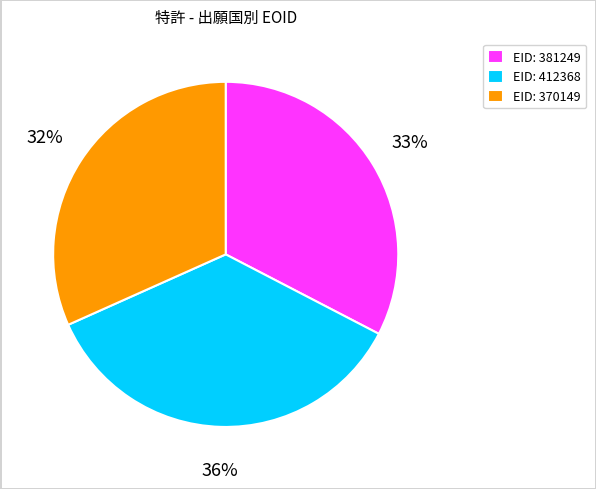

To the nearest percent, what is the combined percentage of EID: 370149 and EID: 412368?

67%